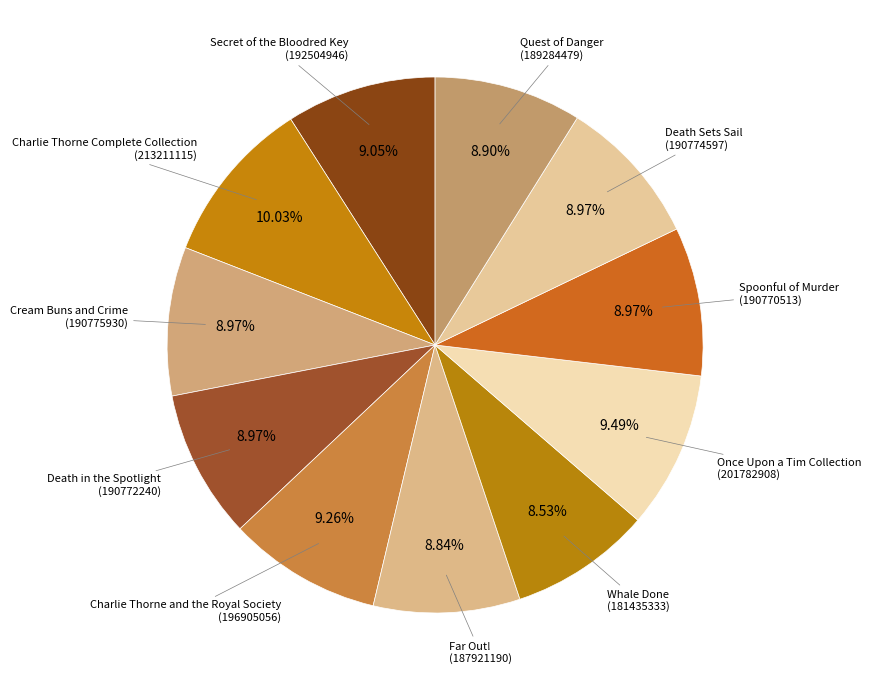

Does any single category account for the majority?

No